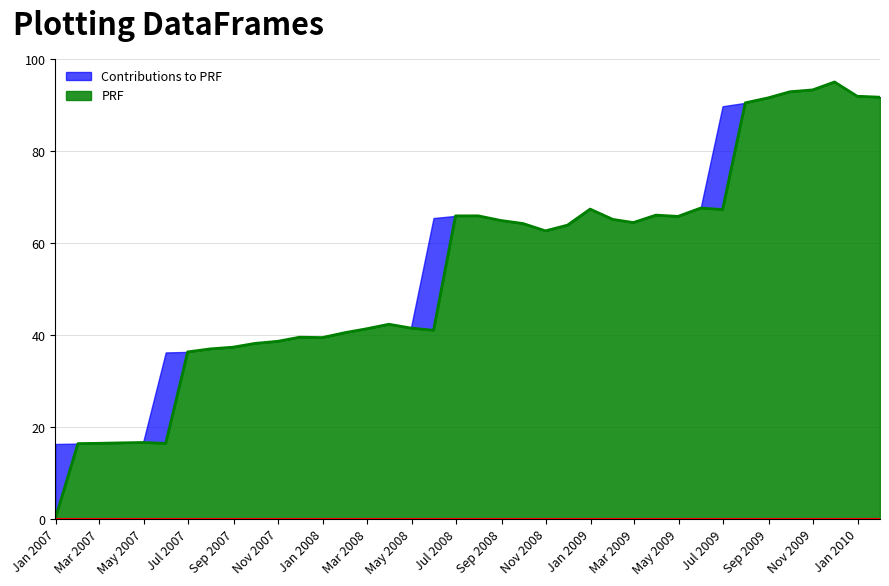

What is the difference between the maximum and minimum values?

95.0